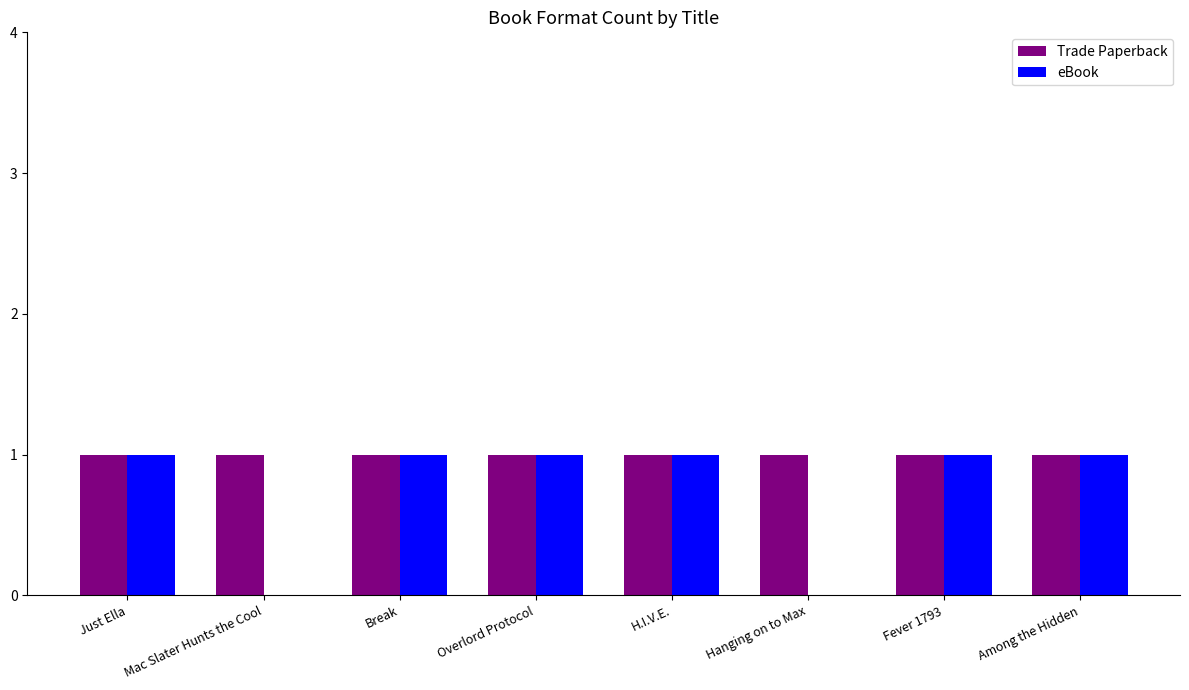

Reading left to right, what are all the values shown in this chart?

Trade Paperback: Just Ella=1	Mac Slater Hunts the Cool=1	Break=1	Overlord Protocol=1	H.I.V.E.=1	Hanging on to Max=1	Fever 1793=1	Among the Hidden=1
eBook: Just Ella=1	Mac Slater Hunts the Cool=0	Break=1	Overlord Protocol=1	H.I.V.E.=1	Hanging on to Max=0	Fever 1793=1	Among the Hidden=1